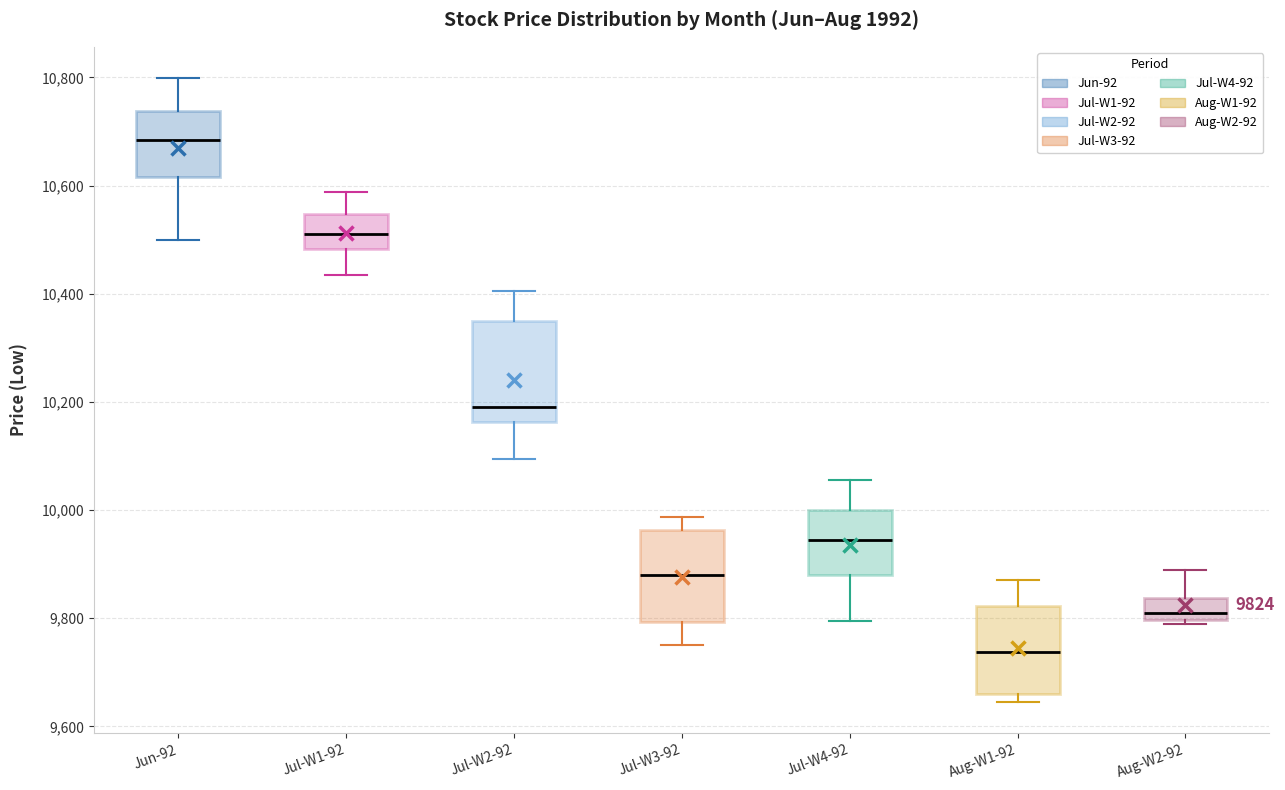

Which box has the lowest median line?

Aug-W1-92